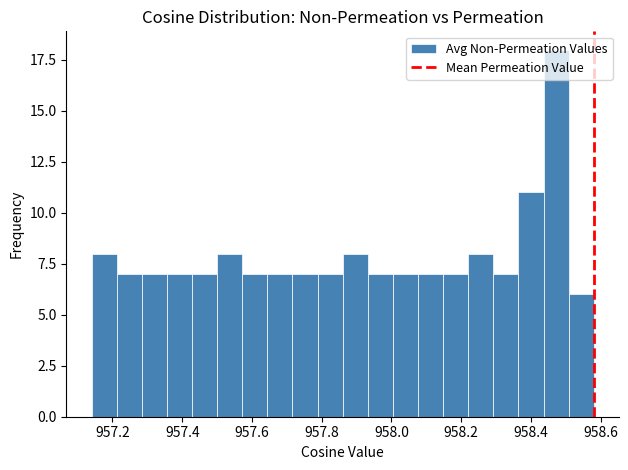

Around what value on the x-axis is the tallest bar? Give the approximate position of its centre, as read against the axis.

958.48